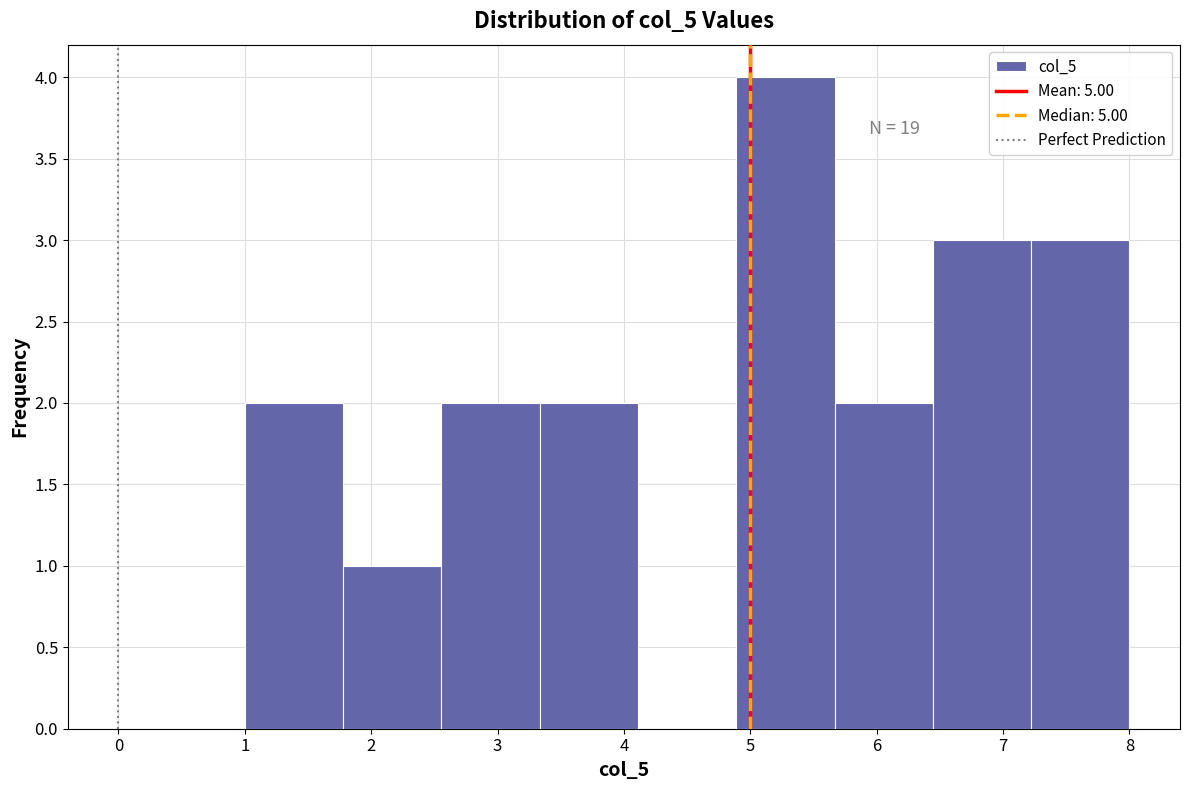

Over which range of the x-axis is the bar tallest?

4.9 to 5.7